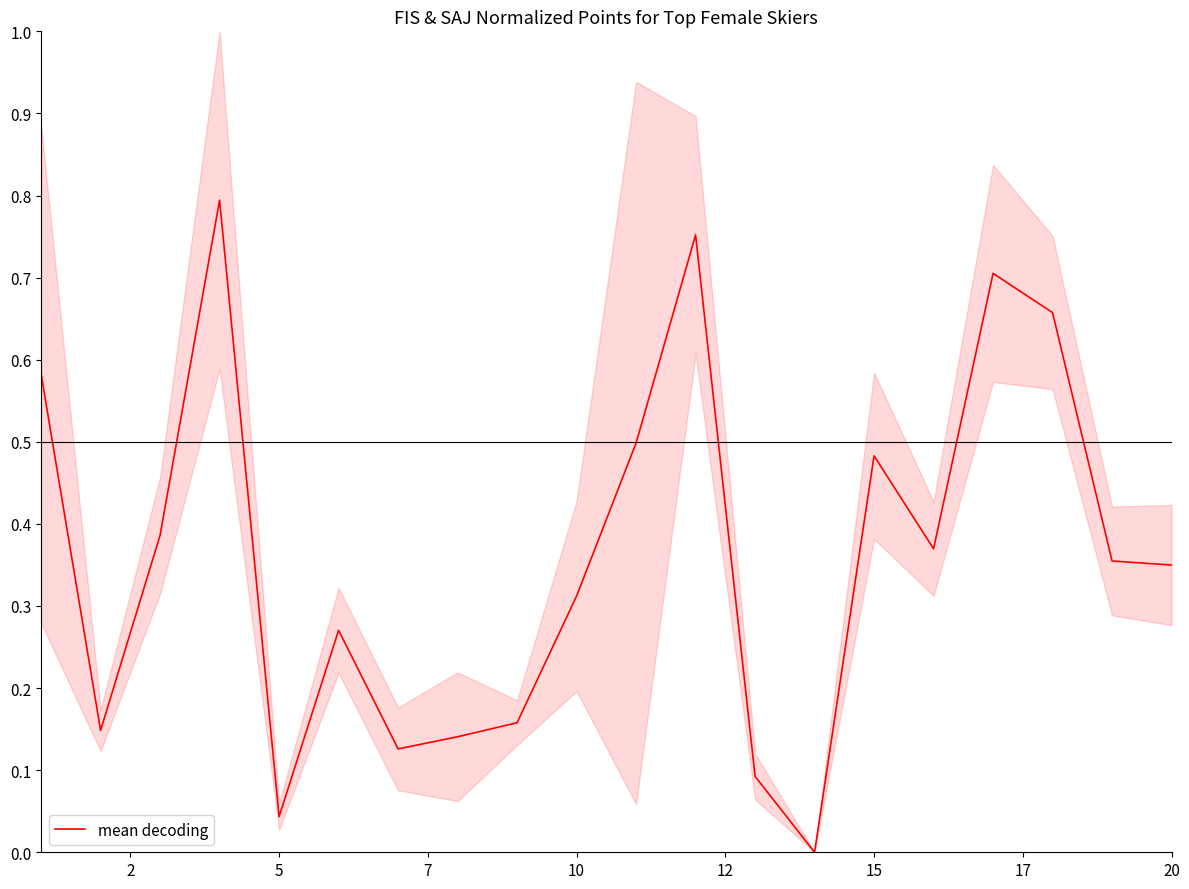

Does the chart have visible grid lines?

No